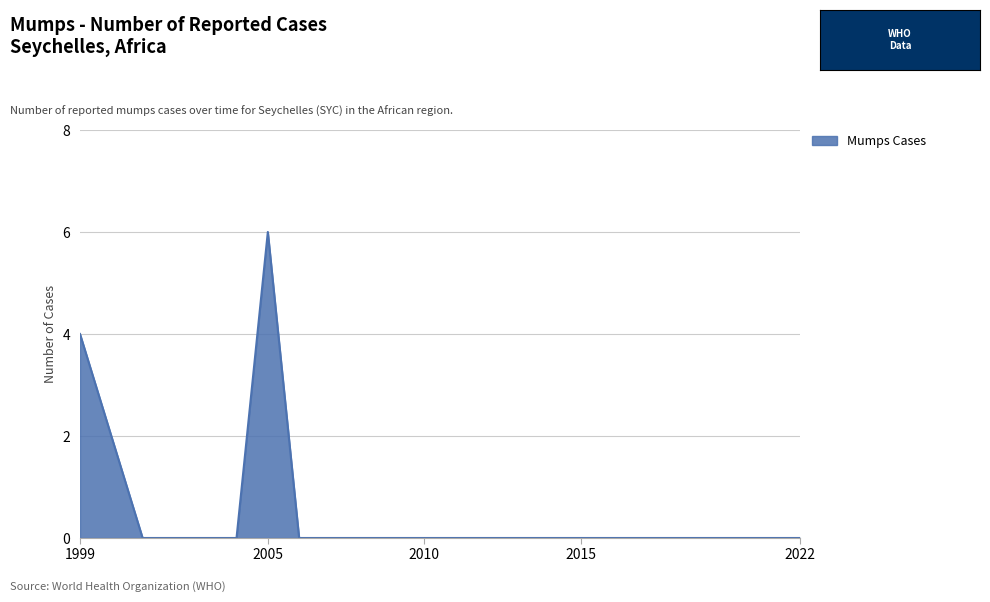

What is the difference between the maximum and minimum values?

6